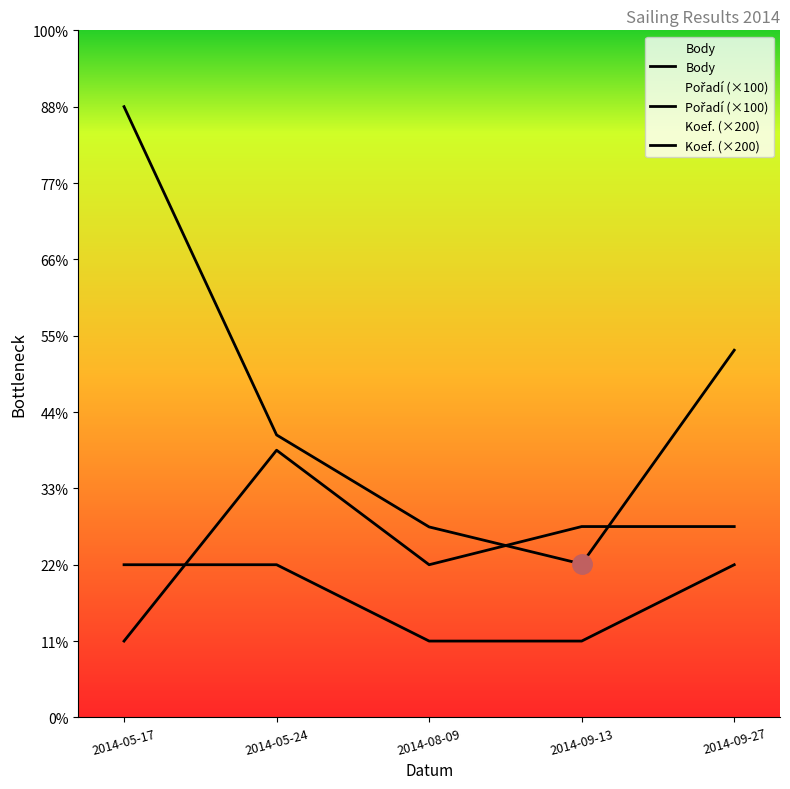

At 2014-05-17, list the series in order from smallest to largest.

Pořadí, Koef., Body